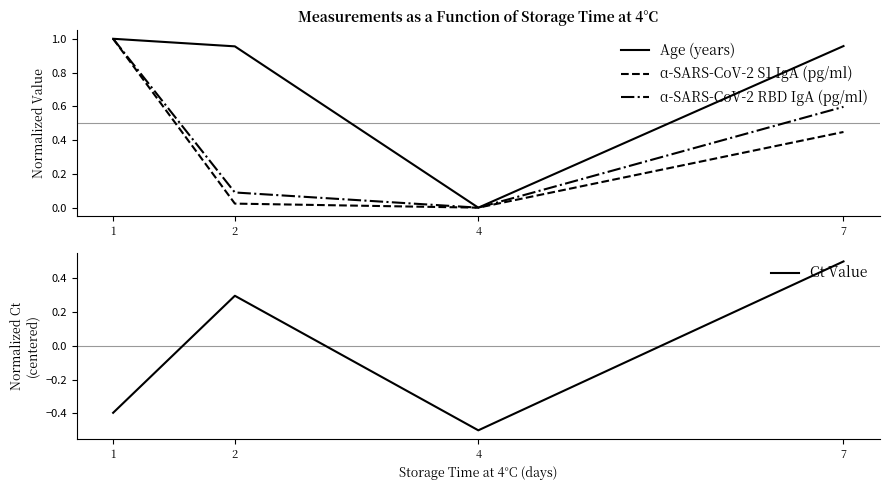

Where do Ct Value and α-SARS-CoV-2 RBD IgA (pg/ml) first cross each other?

1 and 2